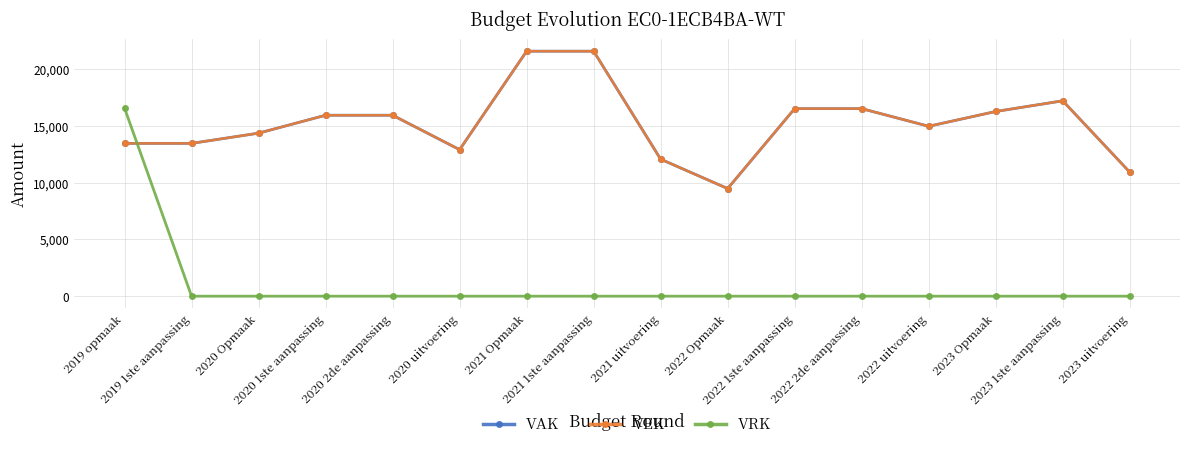

Is this an area chart (filled region under the line)?

No